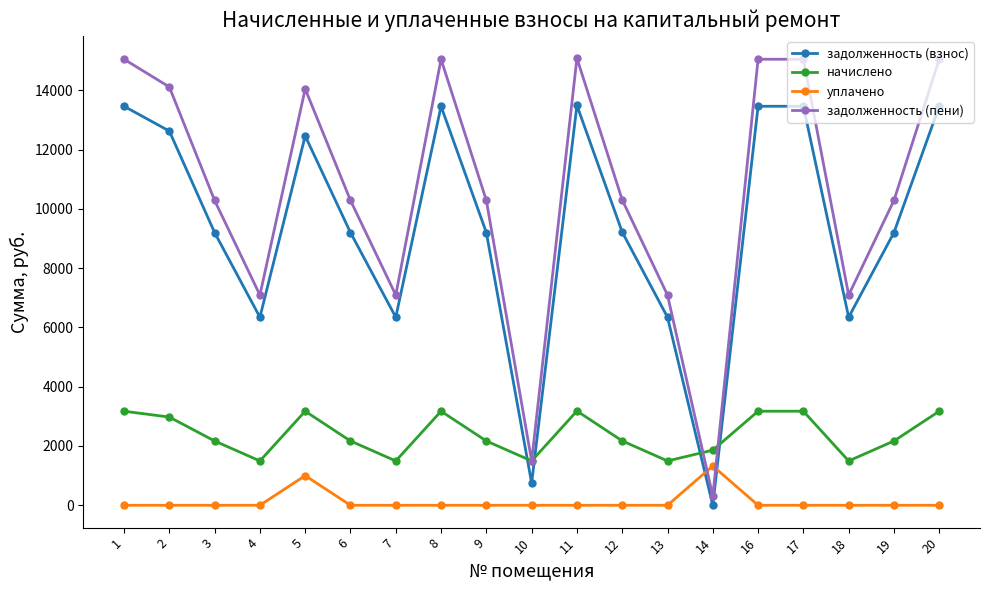

What are all the series names shown in the legend?

задолженность (взнос), начислено, уплачено, задолженность (пени)